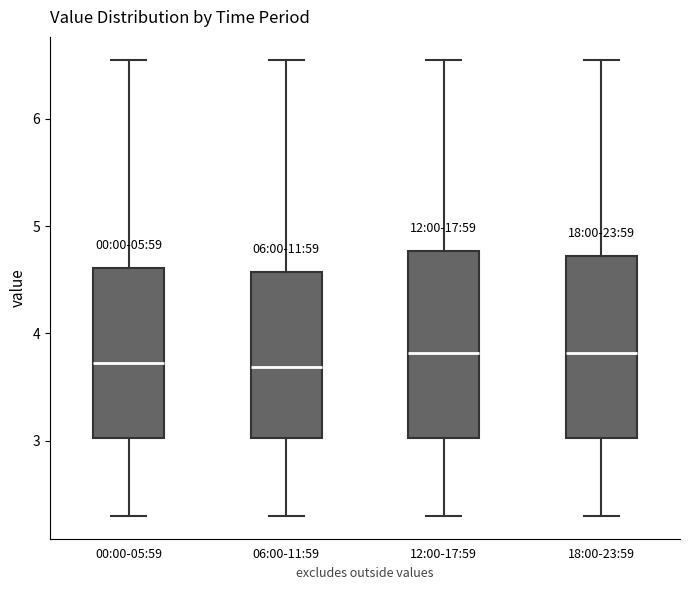

Where does the lower whisker of the box for 12:00-17:59 end on the y-axis? The values are not printed on the chart, so give them approximately, as read against the axis.

2.3